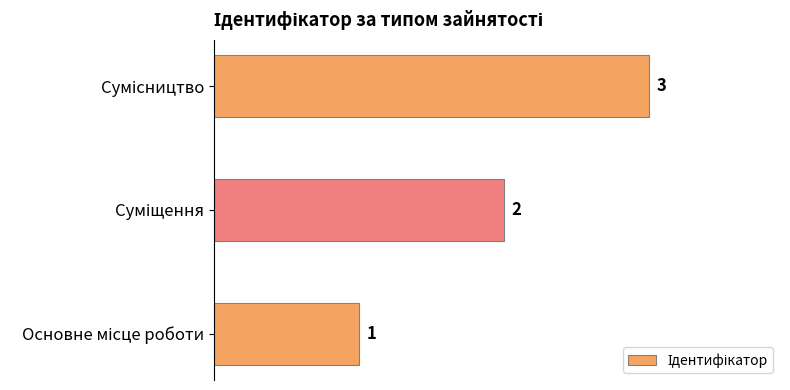

What is the greatest value displayed?

3